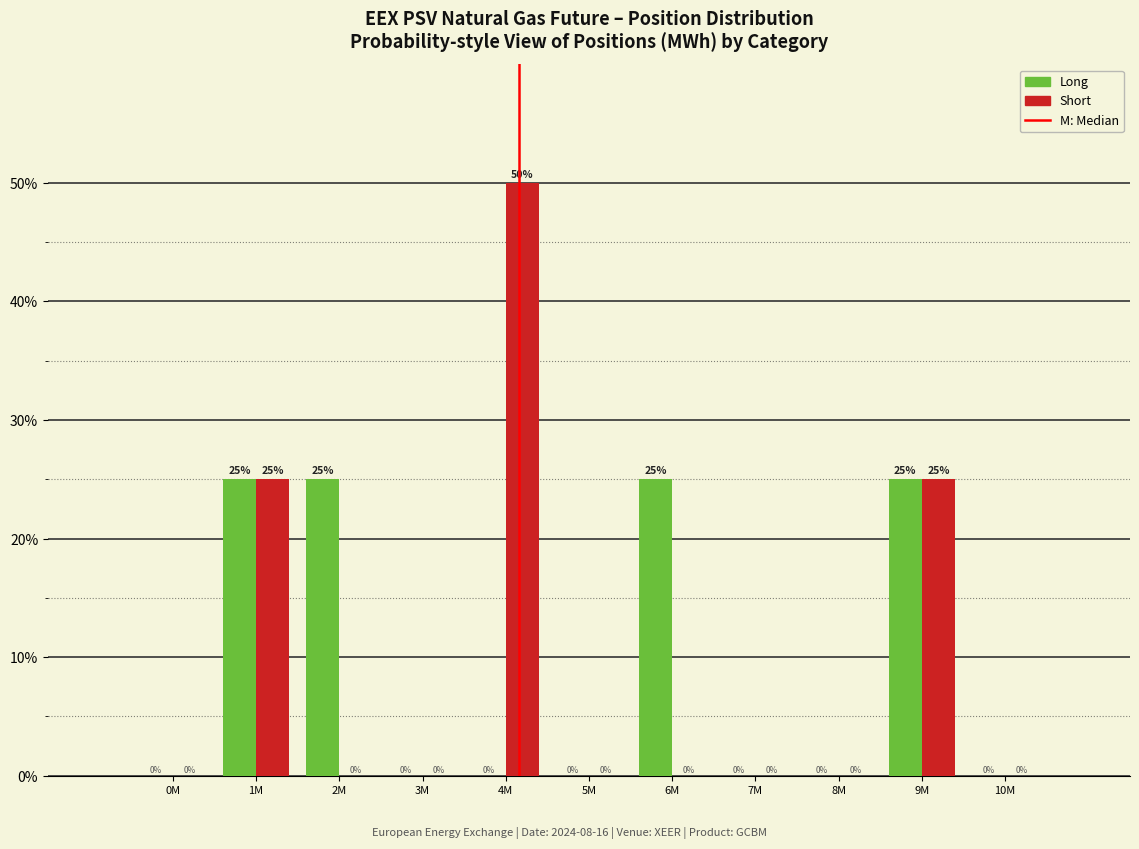

Reading right to left, list all the values displayed in this chart.

Long: 10M=0	9M=25	8M=0	7M=0	6M=25	5M=0	4M=0	3M=0	2M=25	1M=25	0M=0
Short: 10M=0	9M=25	8M=0	7M=0	6M=0	5M=0	4M=50	3M=0	2M=0	1M=25	0M=0